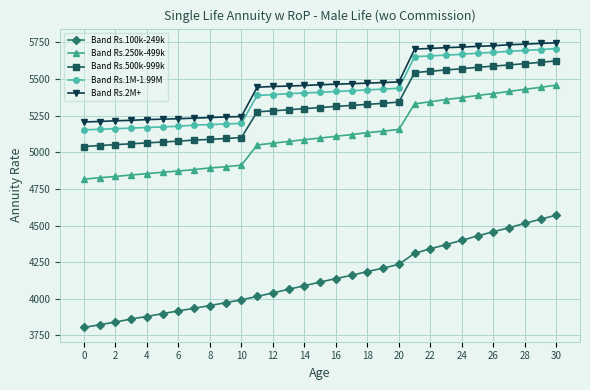

True or false: Band Rs.500k-999k and Band Rs.250k-499k cross at least once.

False